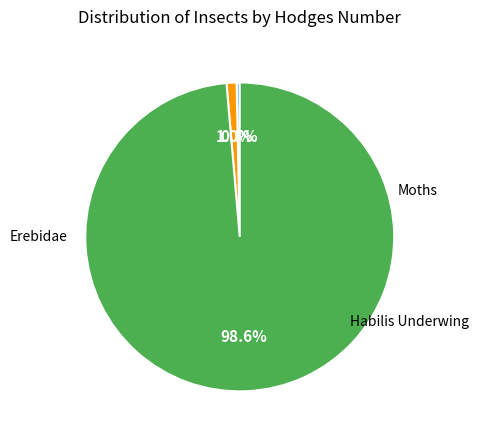

Does any single category account for the majority?

Yes